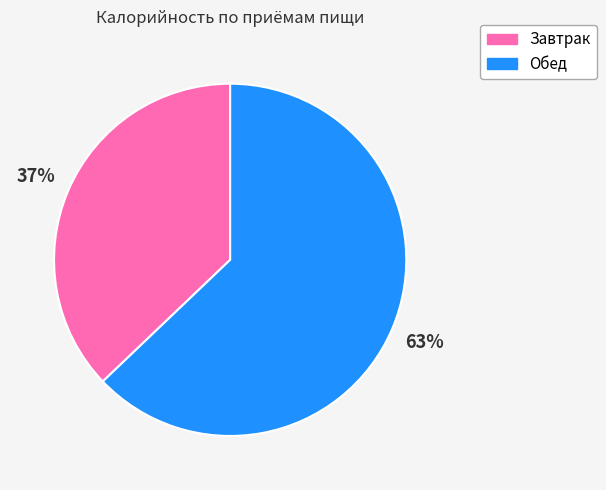

Count the number of slices in the pie.

2